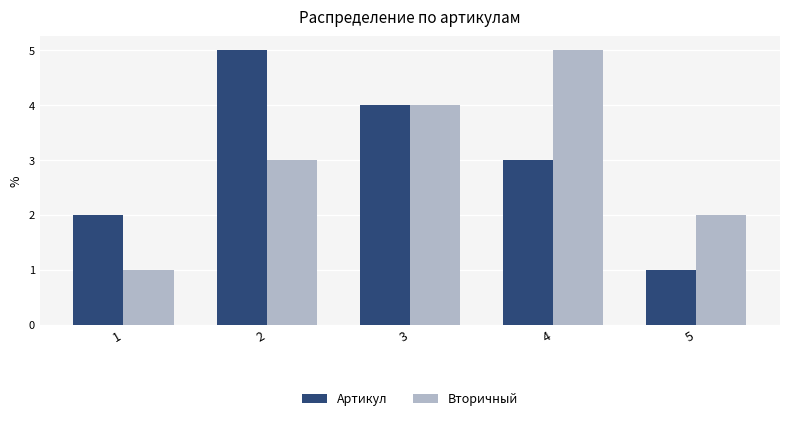

What is the minimum value shown in the chart?

1